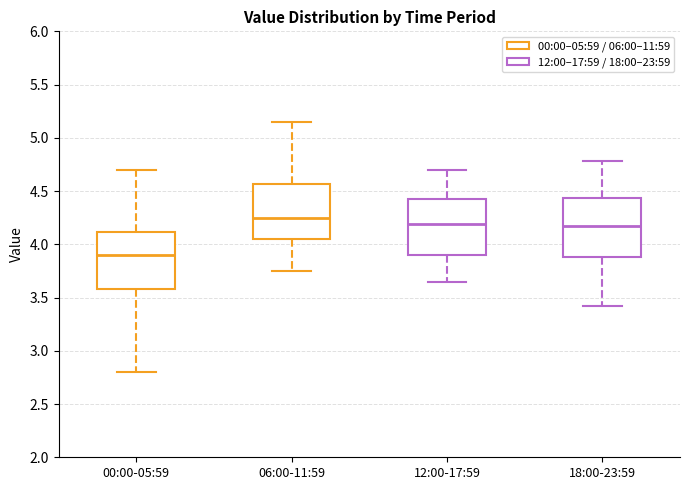

Reading left to right, transcribe this box plot: for each box, give where its median line is, the range the box spans, and where its two whiskers end, as read against the y-axis. The values are not printed on the chart, so give them approximately, as read against the axis.

00:00-05:59: median 3.90, box 3.60 to 4.10, whiskers 2.80 to 4.70
06:00-11:59: median 4.25, box 4.05 to 4.55, whiskers 3.75 to 5.15
12:00-17:59: median 4.20, box 3.90 to 4.45, whiskers 3.65 to 4.70
18:00-23:59: median 4.20, box 3.90 to 4.45, whiskers 3.40 to 4.80